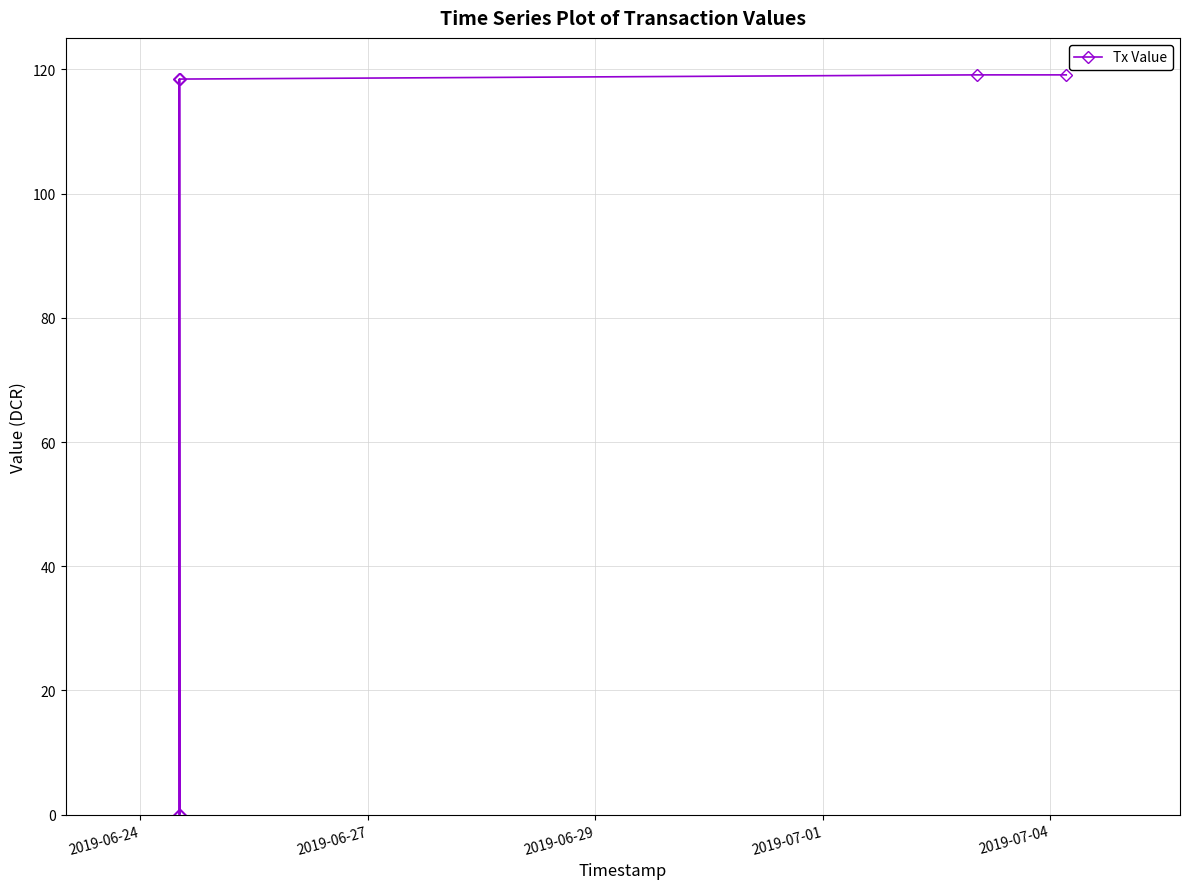

Is it true that the value at 2019-07-04 is 65.0?

False